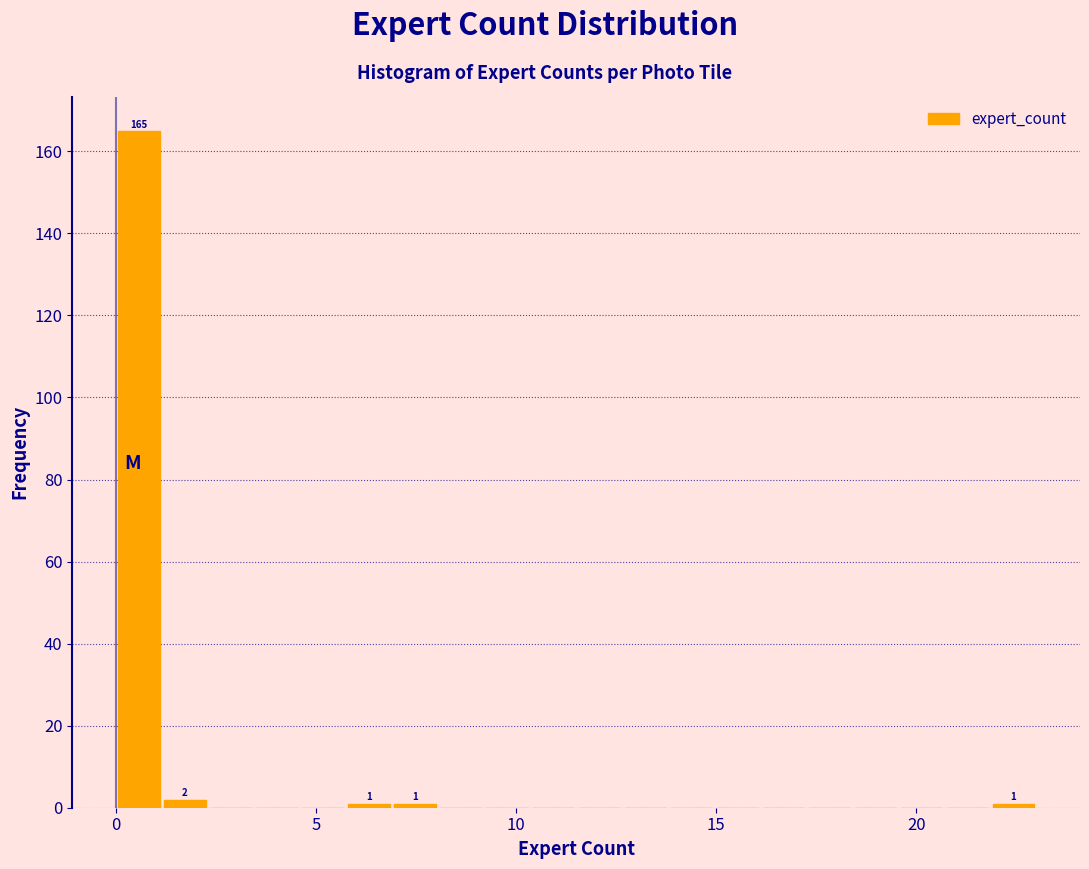

Around what value on the x-axis is the tallest bar? Give the approximate position of its centre, as read against the axis.

0.5